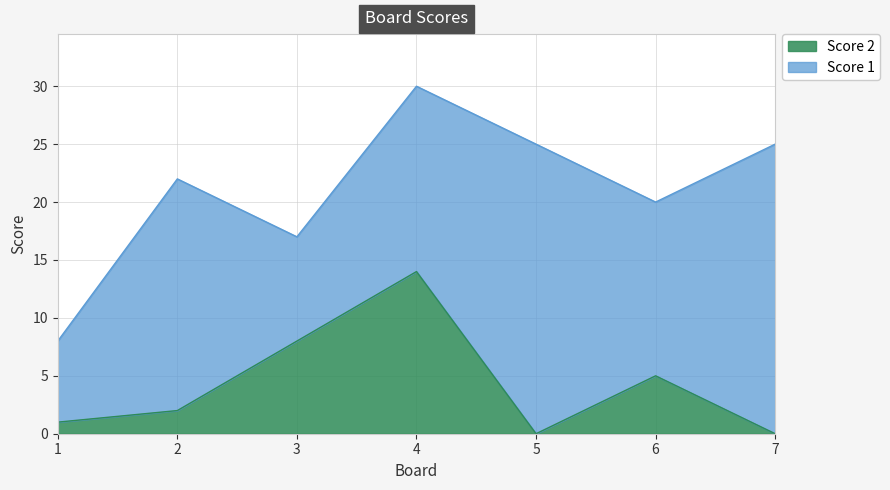

True or false: there are more than 0 points higher than both neighbors.

True